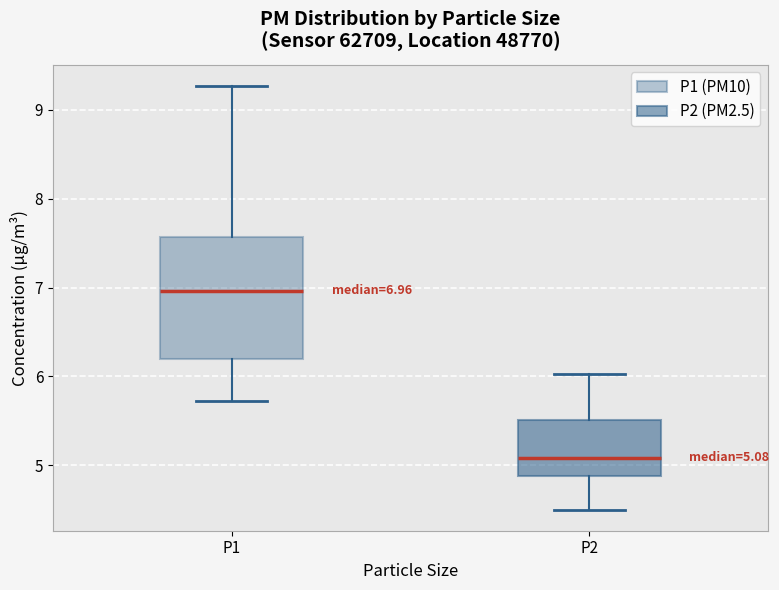

Comparing the boxes themselves (not the whiskers), which one is the tallest?

P1